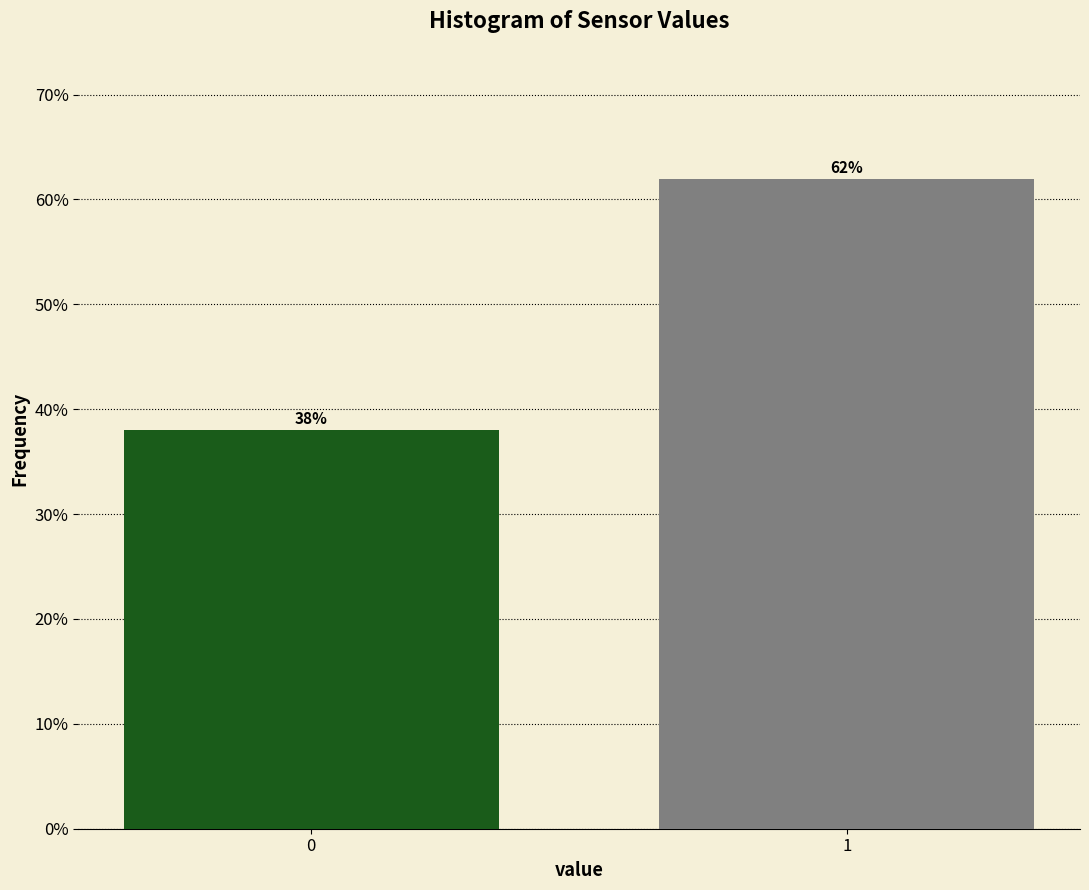

Reading right to left, transcribe all the data shown in this chart.

1=62.0	0=38.0